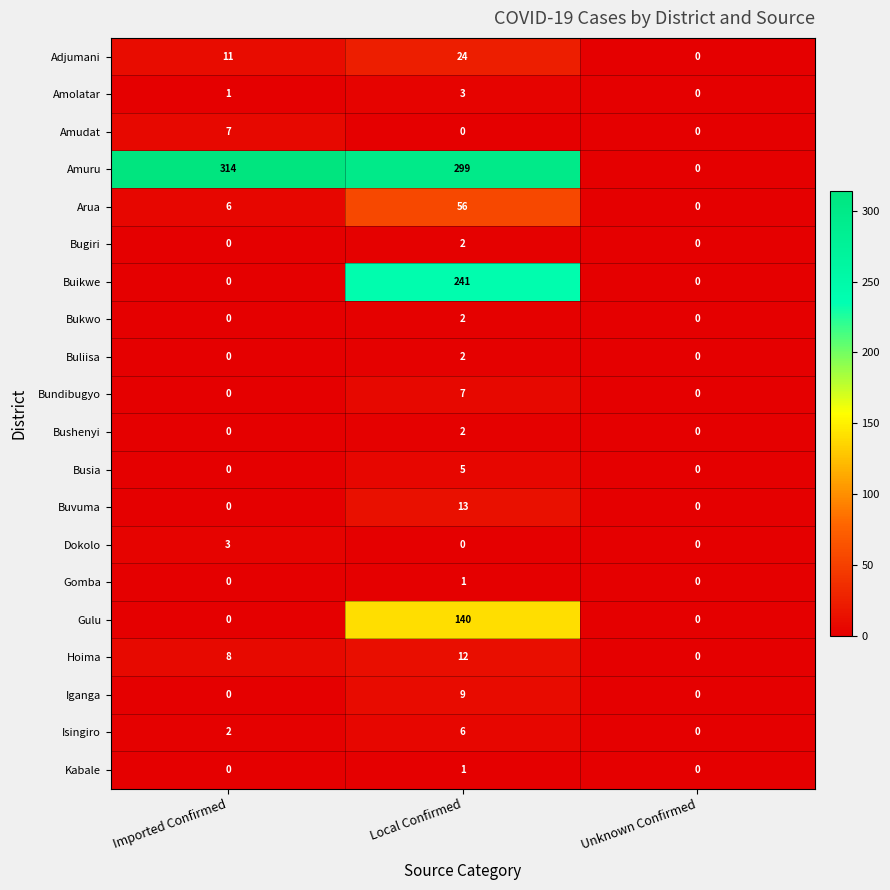

The value of Buvuma at Imported Confirmed is 0. True or false?

True